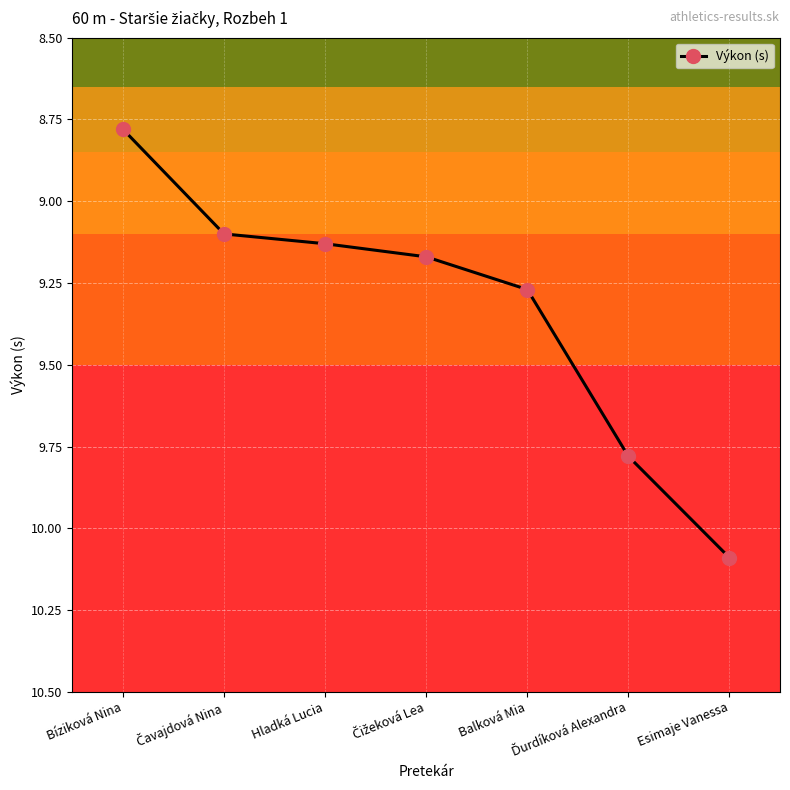

What is the greatest value displayed?

10.1